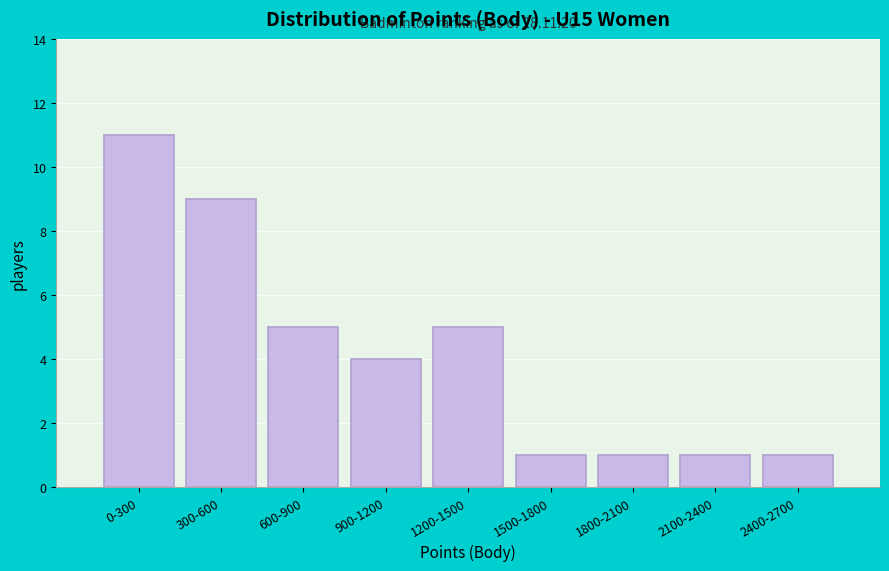

Reading left to right, what are all the values shown in this chart?

11	9	5	4	5	1	1	1	1